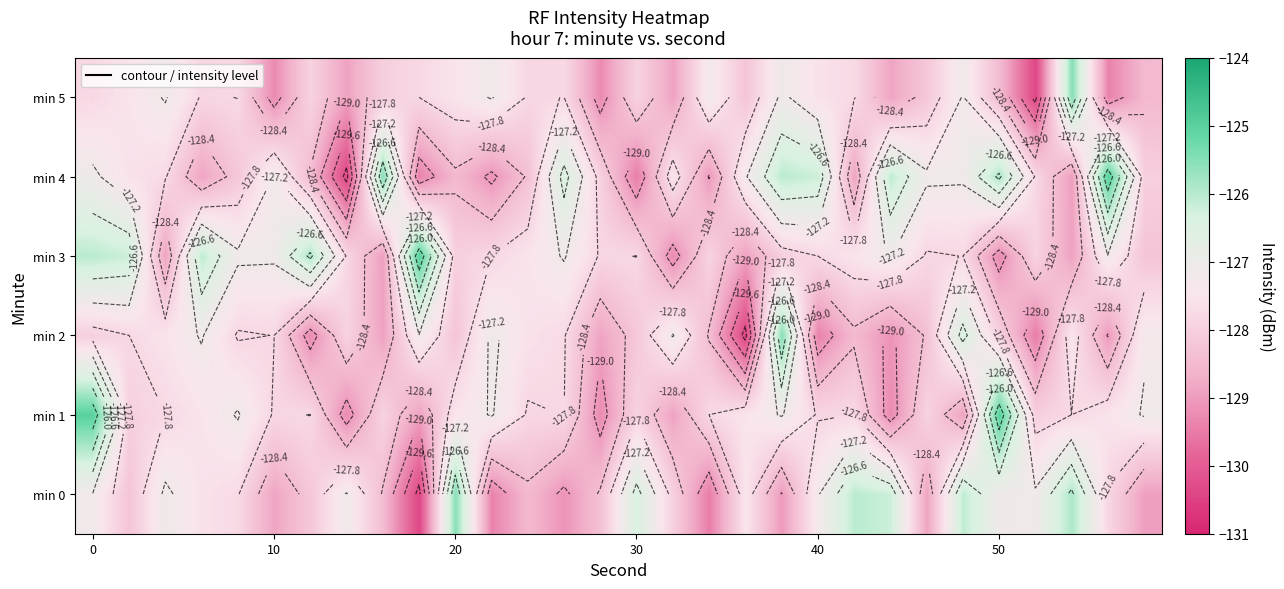

How many data points in min 3 are less than -127?

25